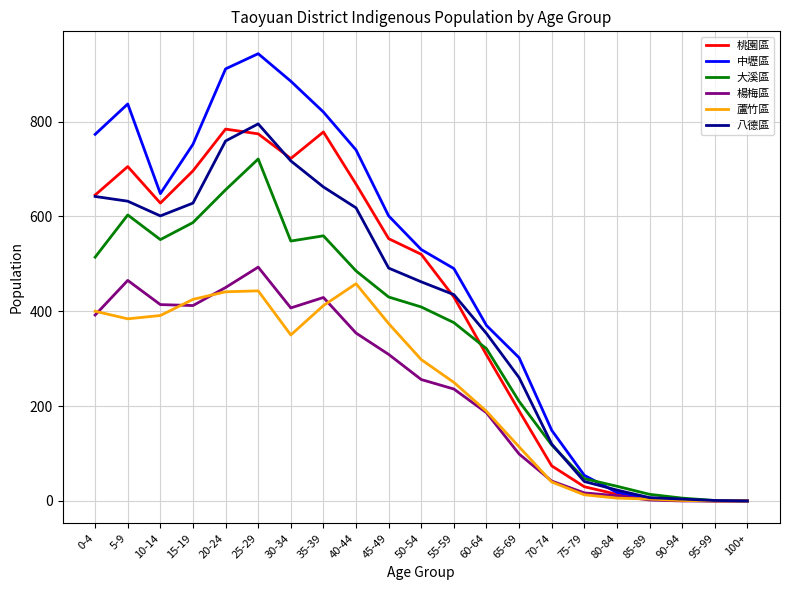

How many lines are shown in the chart?

6